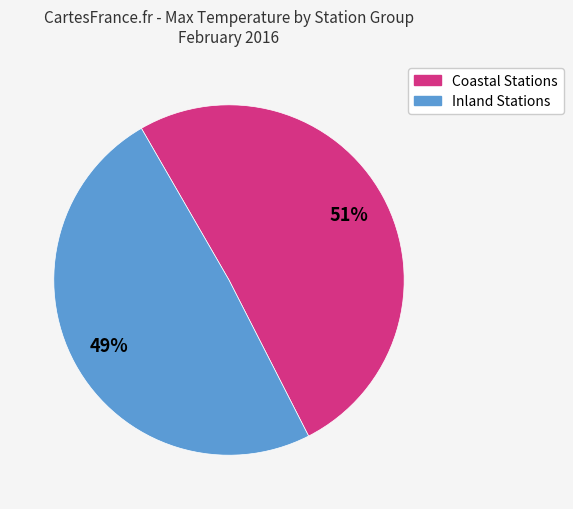

To the nearest percent, what is the average slice percentage?

50%